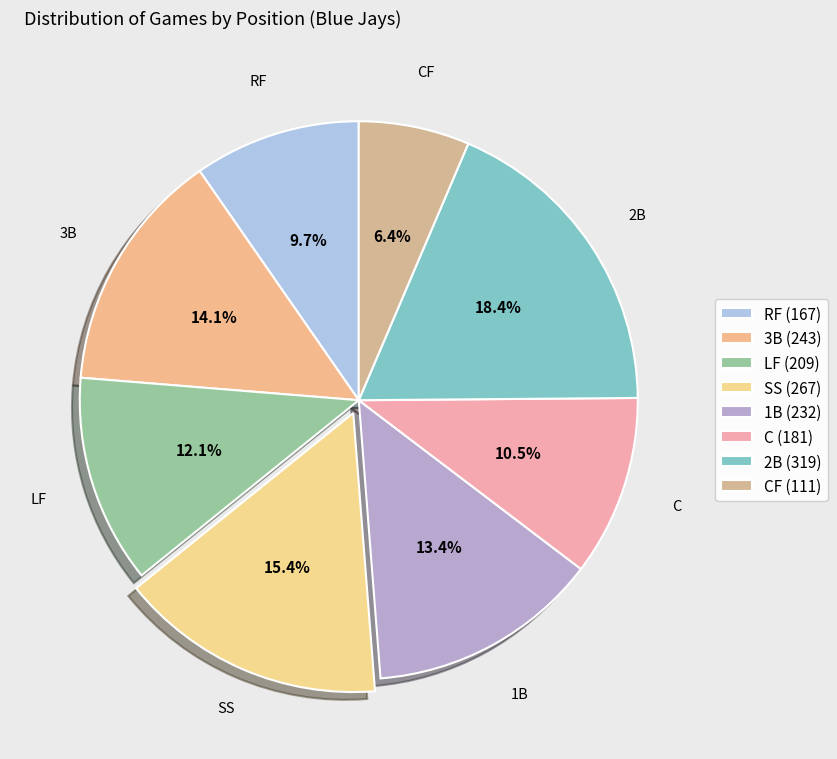

What is the total percentage of 1B and 3B?

27.5%